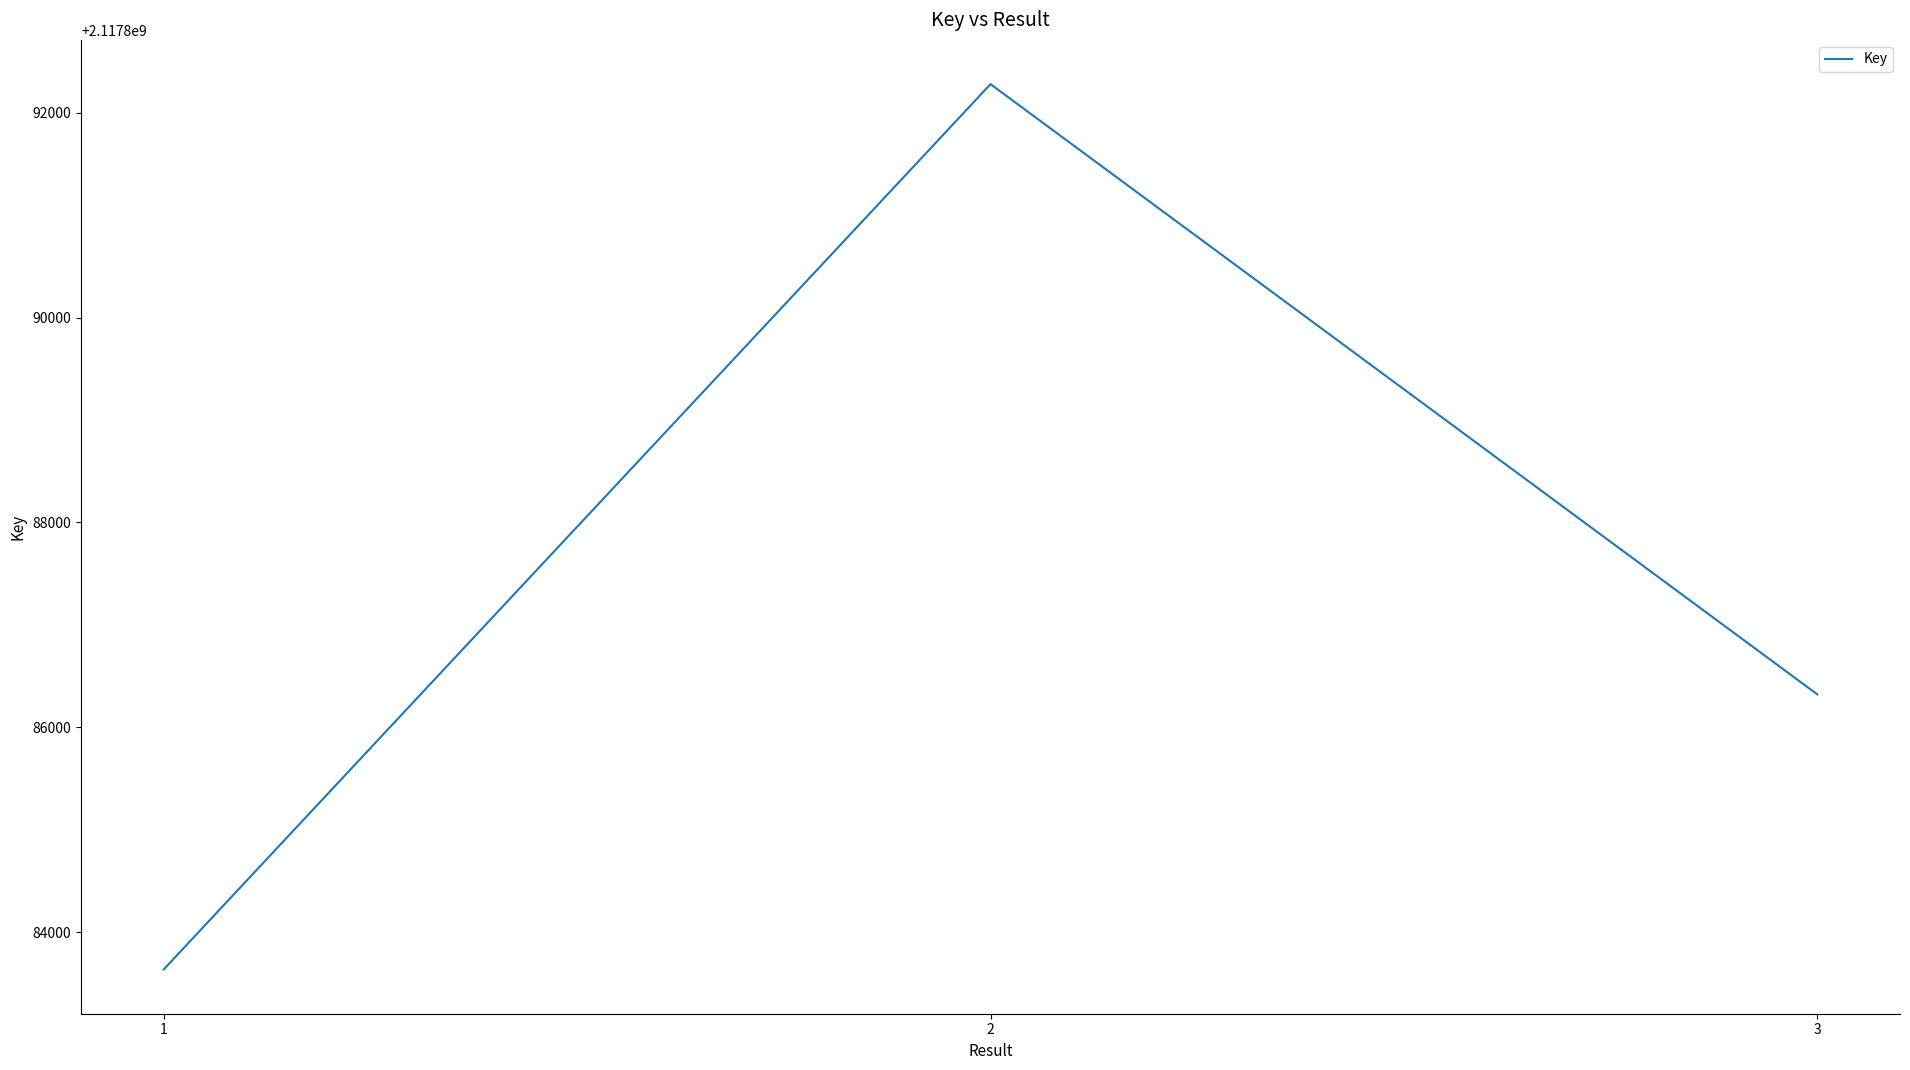

The value at 1 is 3253273112. True or false?

False